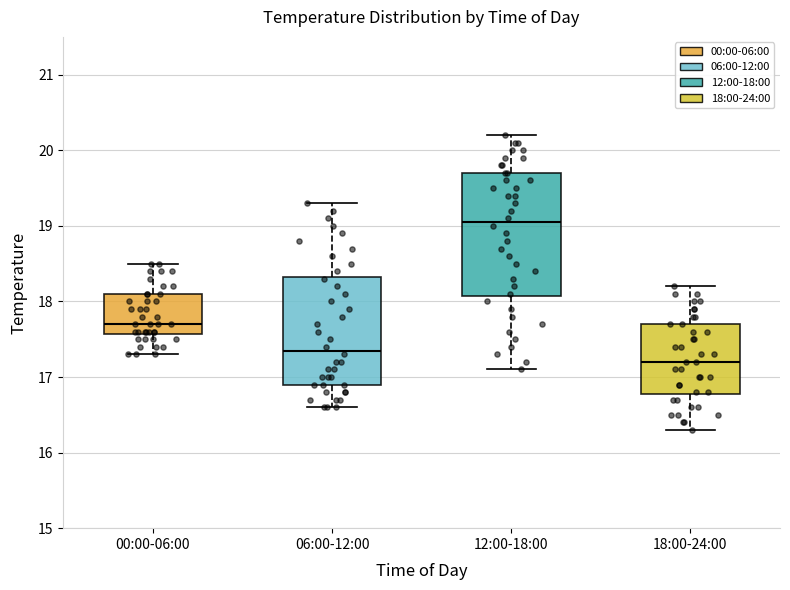

Which box's median line is the lowest?

18:00-24:00